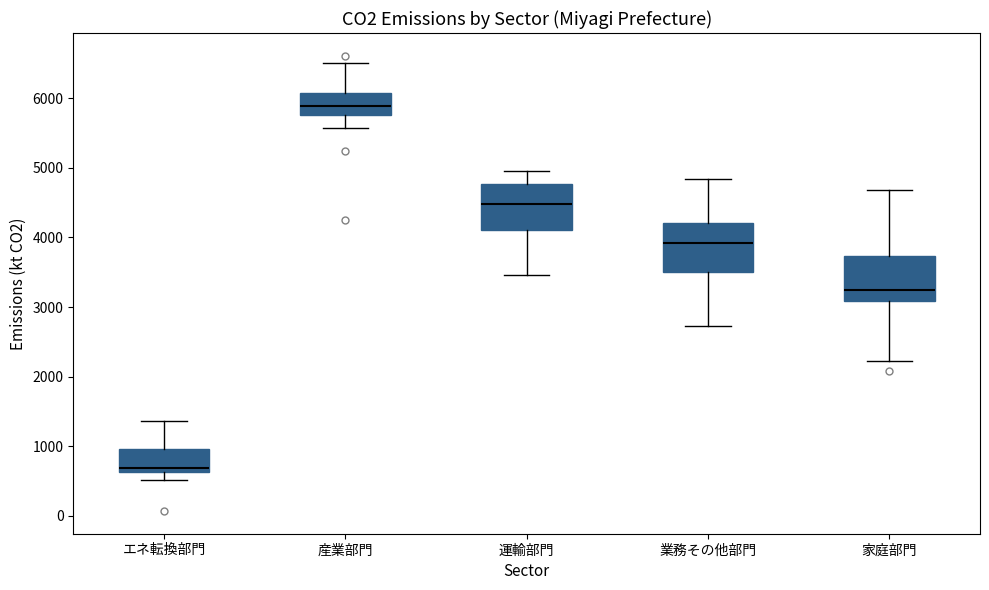

Reading left to right, read every box against the y-axis: the position of its median line, the range the box covers, and the ends of its whiskers. The values are not printed on the chart, so give them approximately, as read against the axis.

エネ転換部門: median 700, box 600 to 1000, whiskers 500 to 1400
産業部門: median 5900, box 5800 to 6100, whiskers 5600 to 6500
運輸部門: median 4500, box 4100 to 4800, whiskers 3500 to 4900
業務その他部門: median 3900, box 3500 to 4200, whiskers 2700 to 4800
家庭部門: median 3200, box 3100 to 3700, whiskers 2200 to 4700